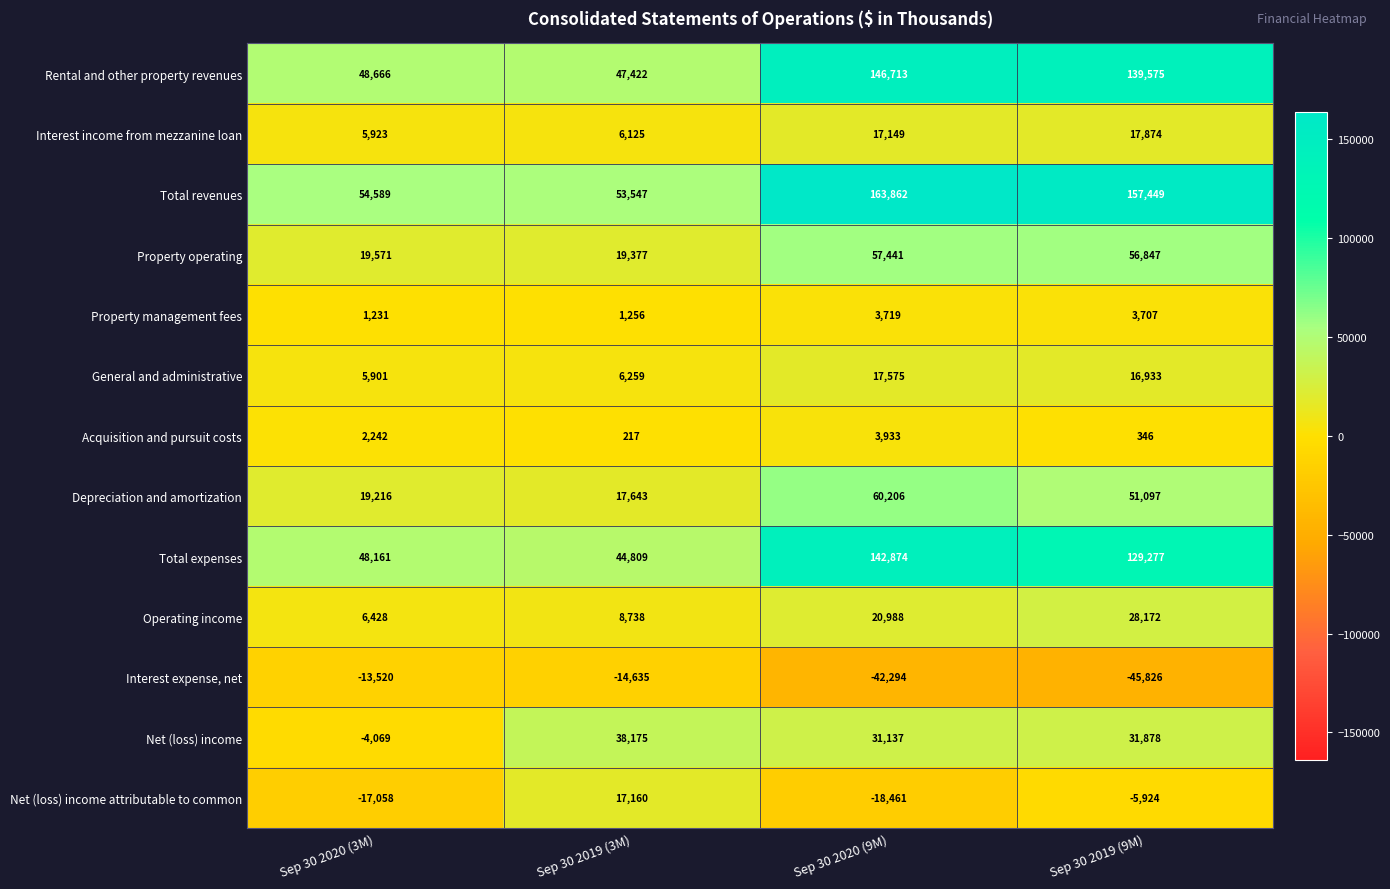

At how many categories does at least one series exceed 76085?

2